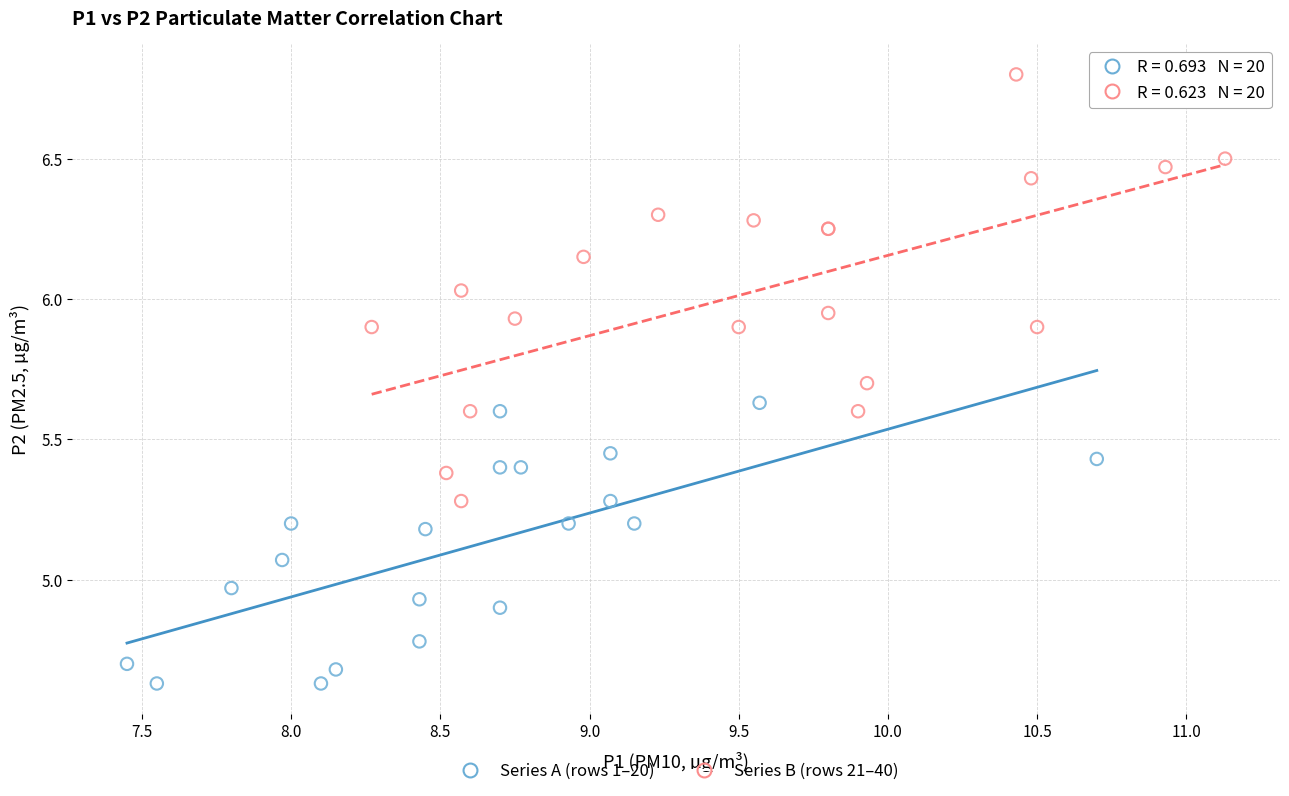

Which series has the largest Y range (max minus min)?

Series B (rows 21–40)